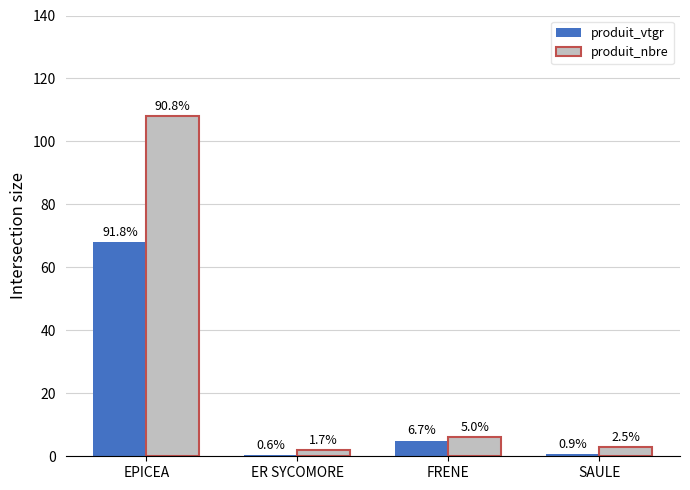

Reading right to left, transcribe all the data shown in this chart.

produit_vtgr: 0.7	5.0	0.4	68.0
produit_nbre: 3.0	6.0	2.0	108.0